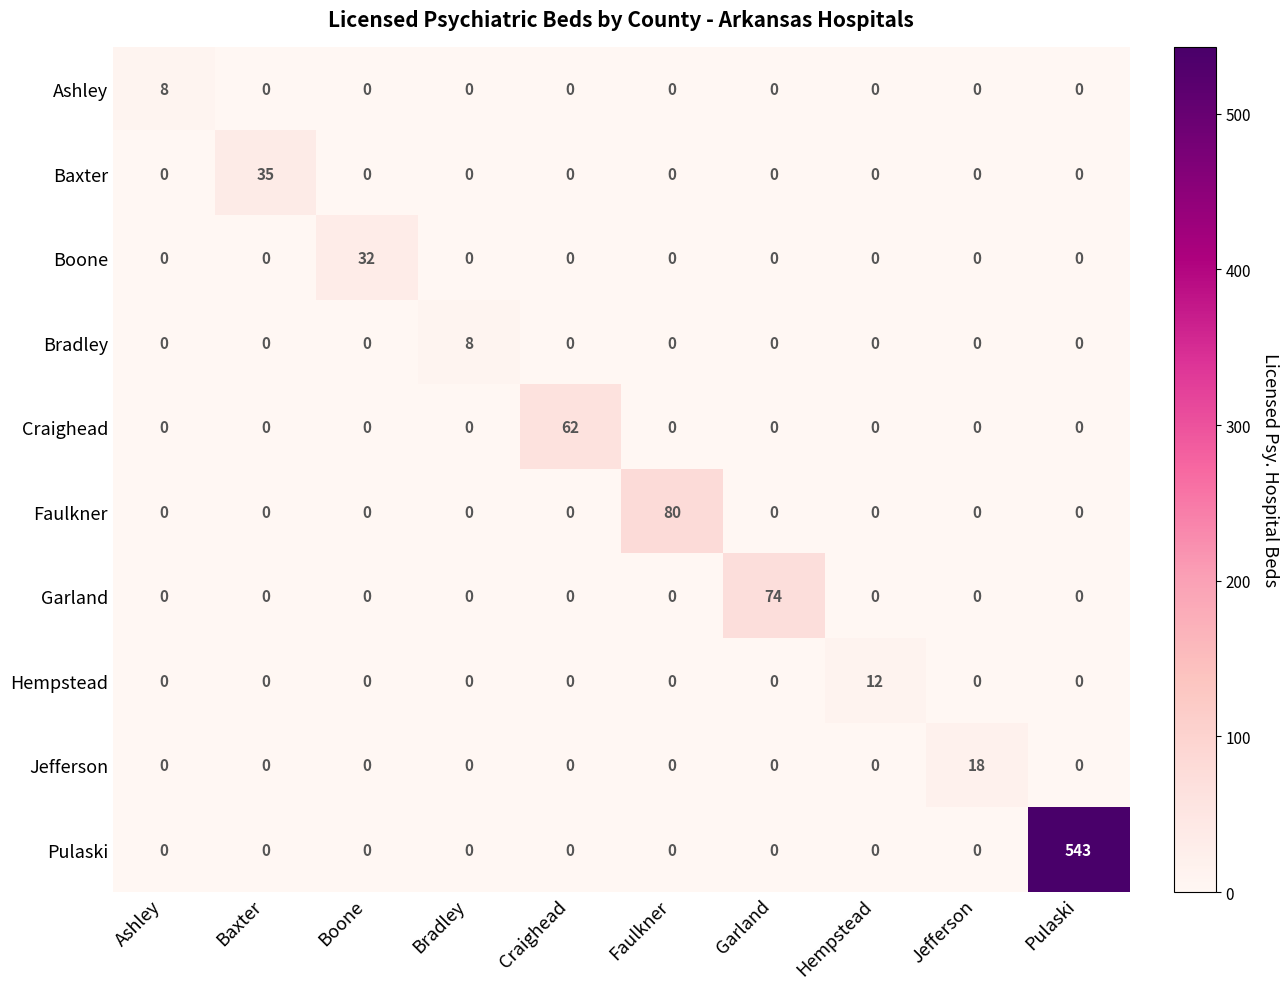

Is it true that Craighead equals 0 at Faulkner?

True